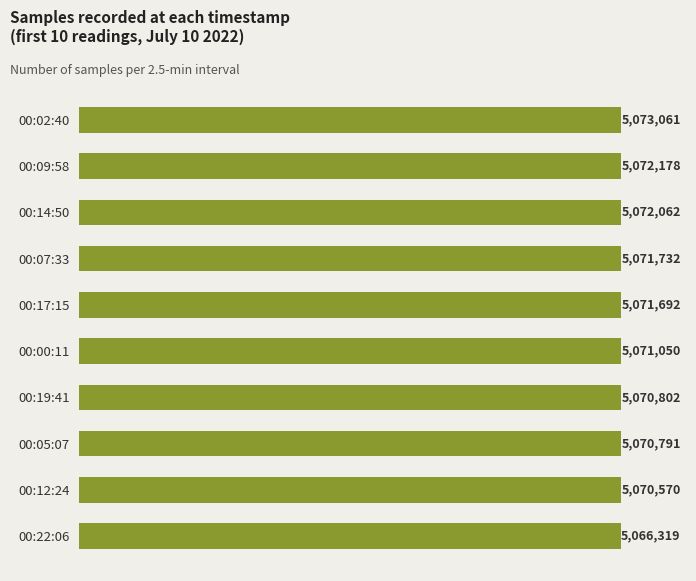

What is the average value?

5071026